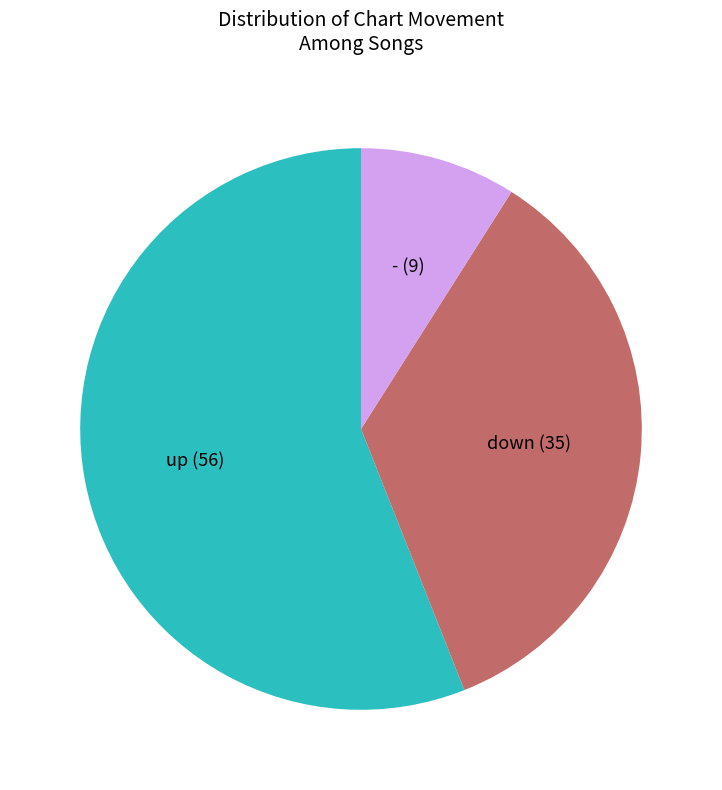

Is the sum of down and - greater than half?

No